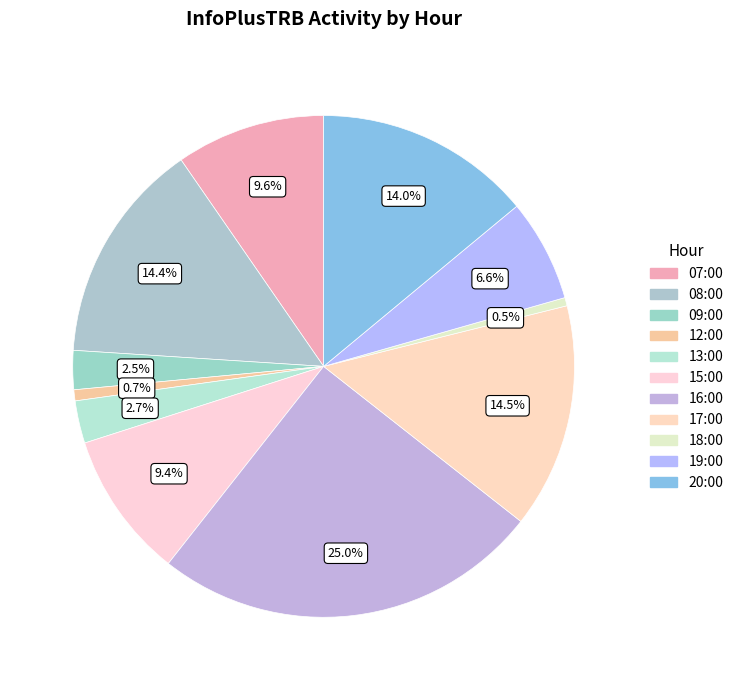

How many segments does this pie chart have?

11